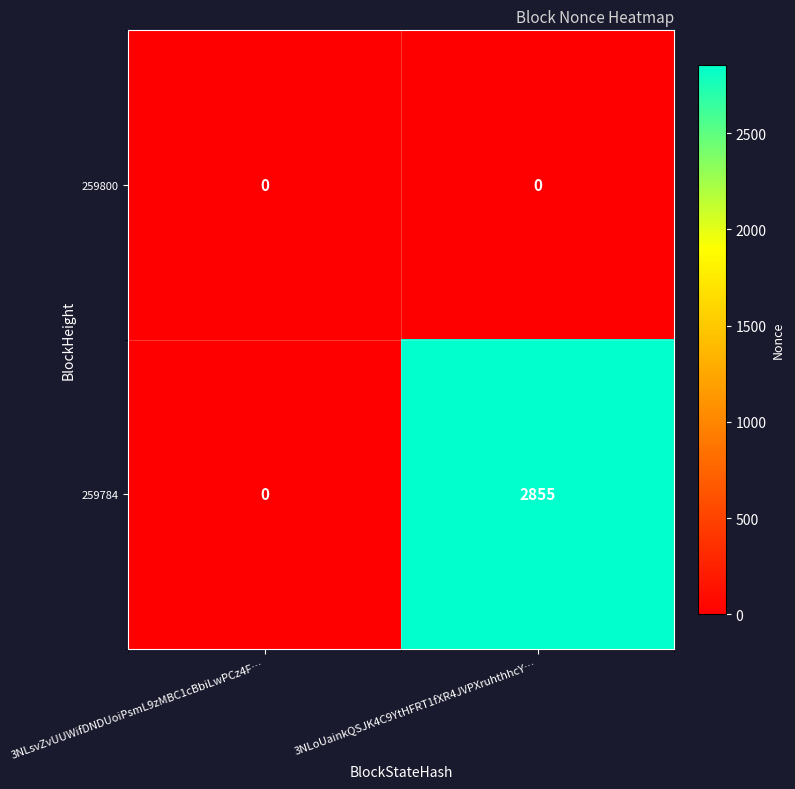

Which series has the largest total across all categories?

259784